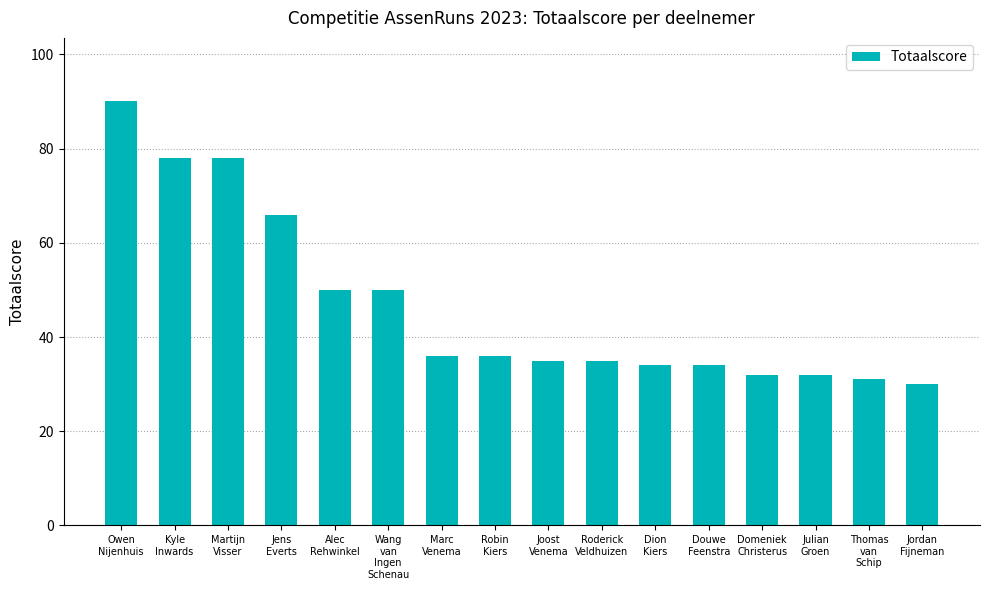

What is the difference between the values at Marc
Venema and Alec
Rehwinkel?

14